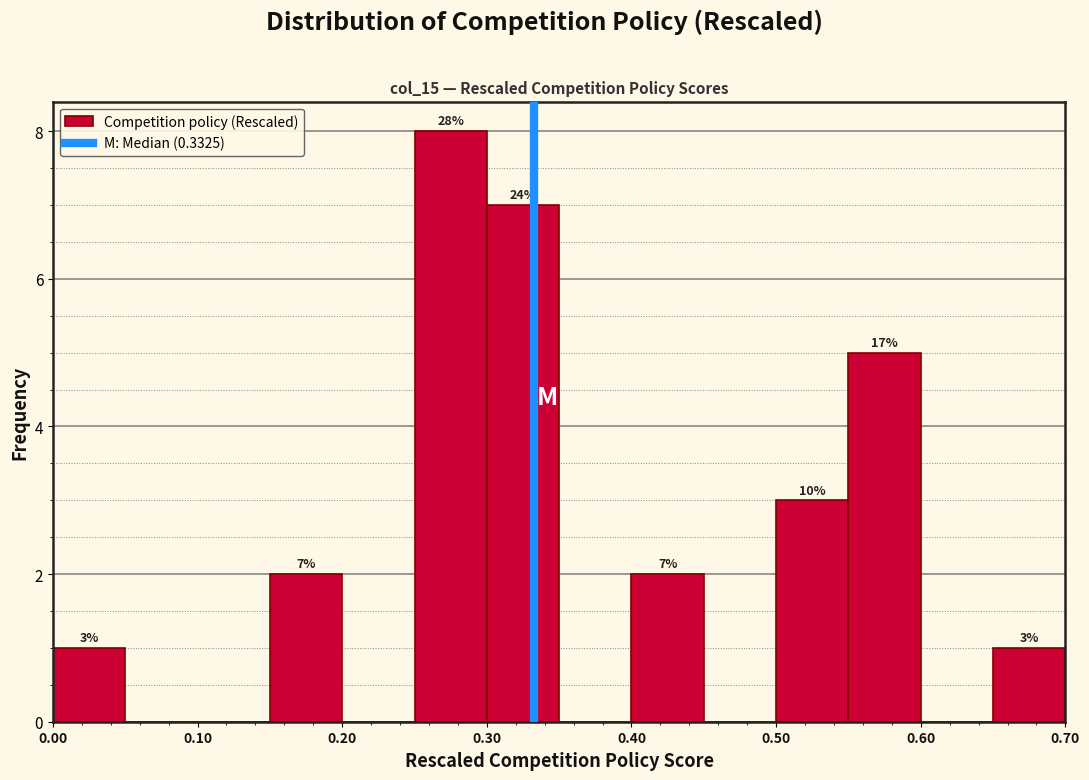

Which range on the x-axis has the tallest bar?

0.25 to 0.30